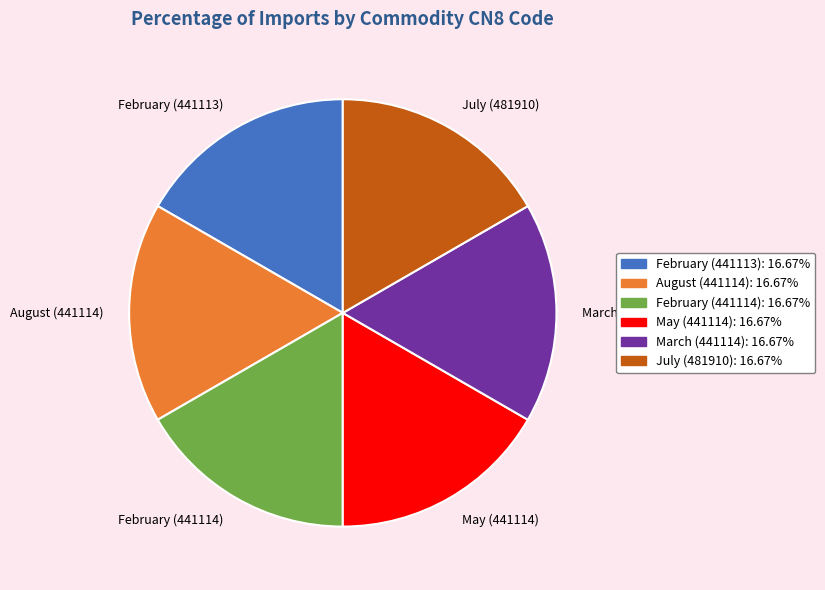

Does August (441114) account for over 50% of the chart?

No